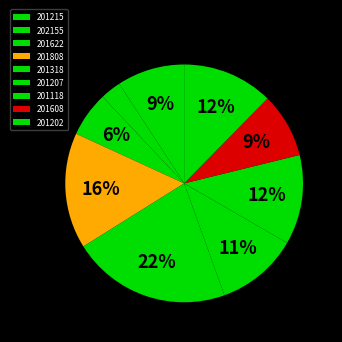

Does 201202 account for over 50% of the chart?

No